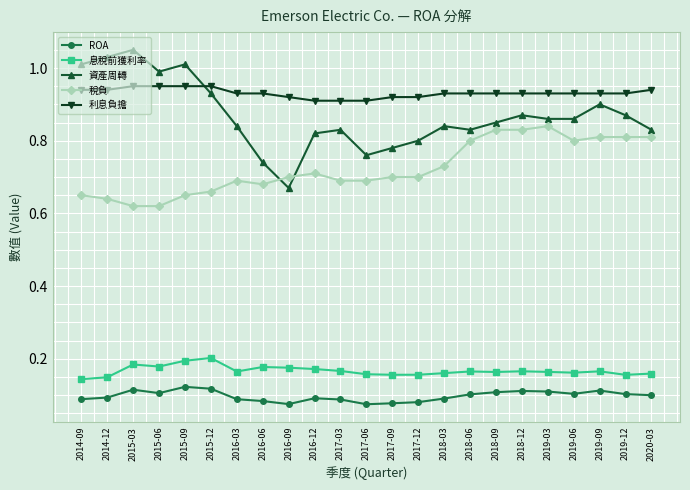

Which series changed the most between 2017-03 and 2018-09?

稅負